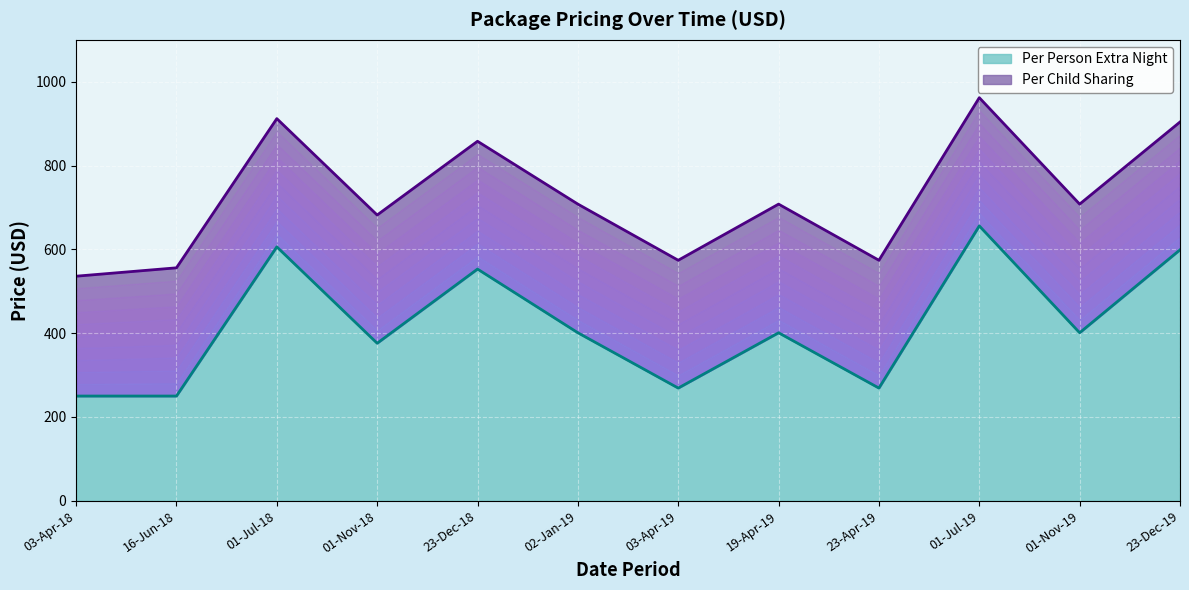

Which has a higher value, 01-Jul-19 or 03-Apr-18?

01-Jul-19